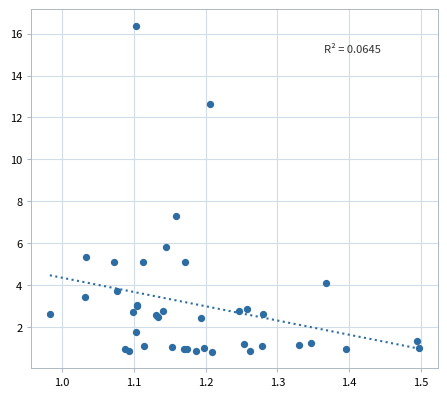

What Y value in the scatter plot is closest to 8?

7.3